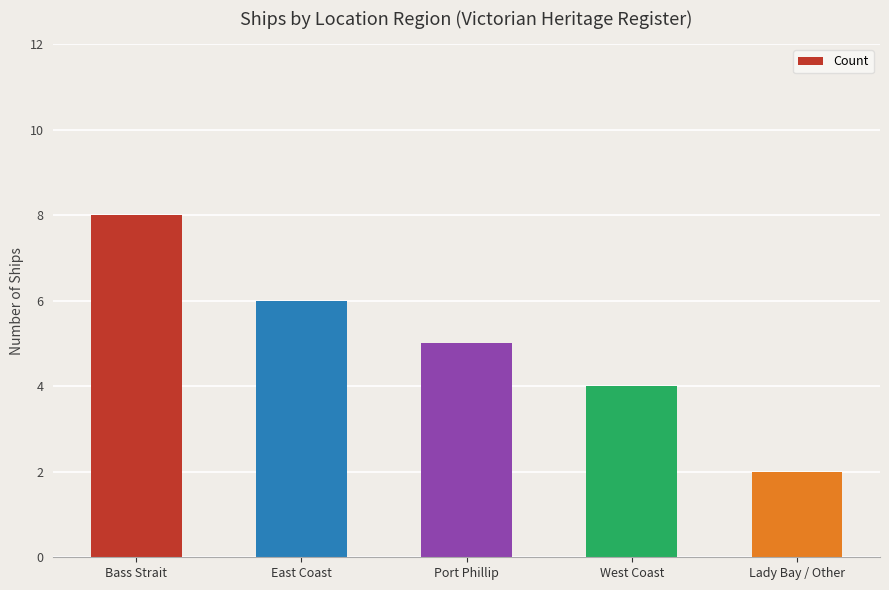

How many data points are less than 5?

2